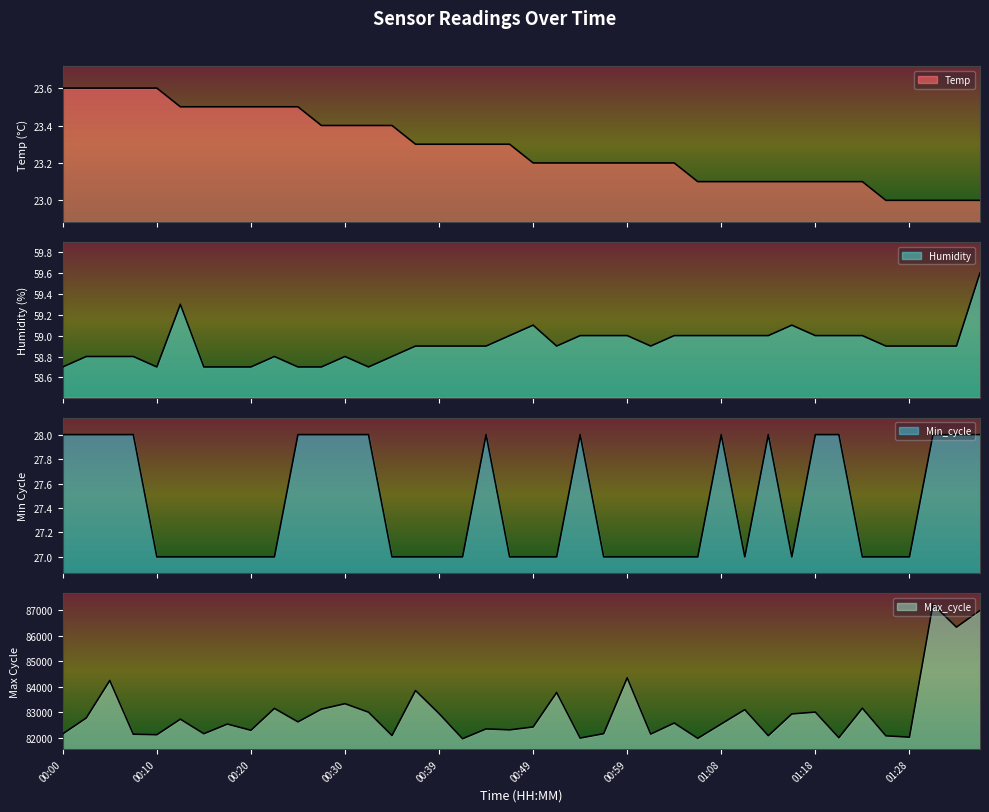

True or false: Humidity and Max_cycle cross at least once.

False